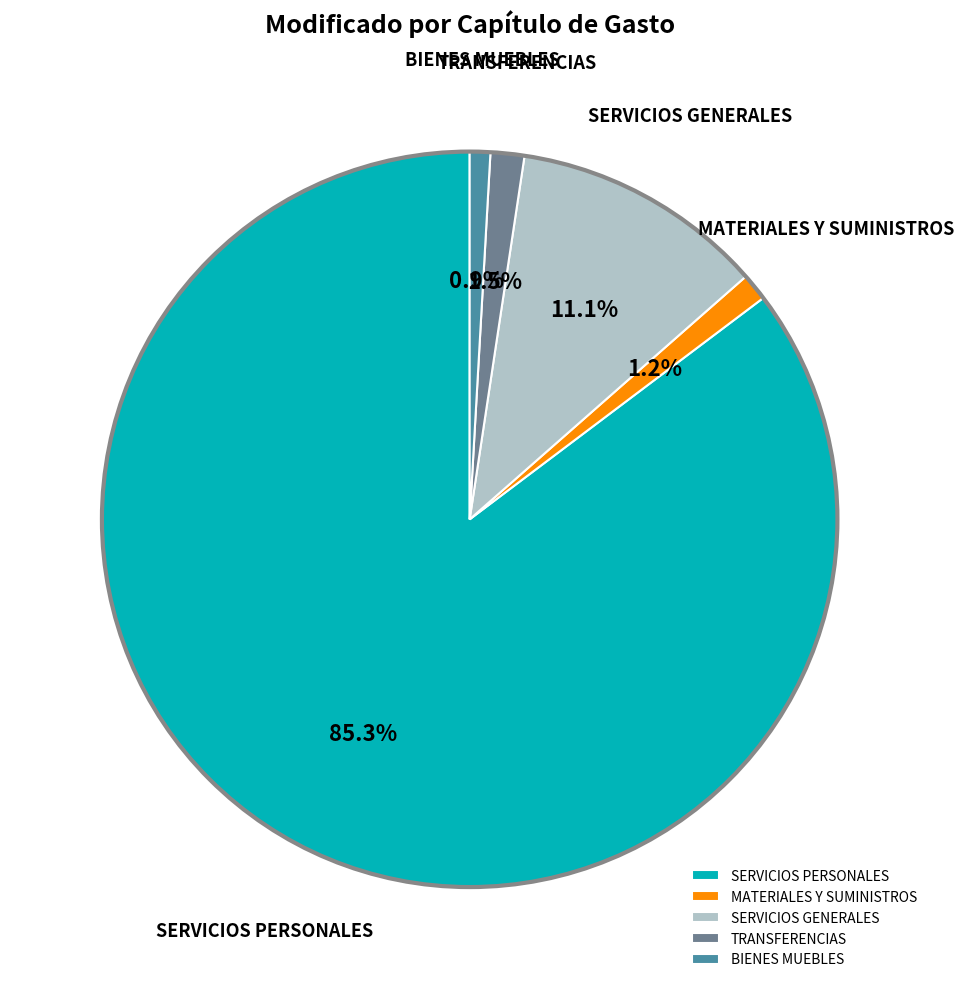

Between TRANSFERENCIAS and SERVICIOS PERSONALES, which is larger?

SERVICIOS PERSONALES